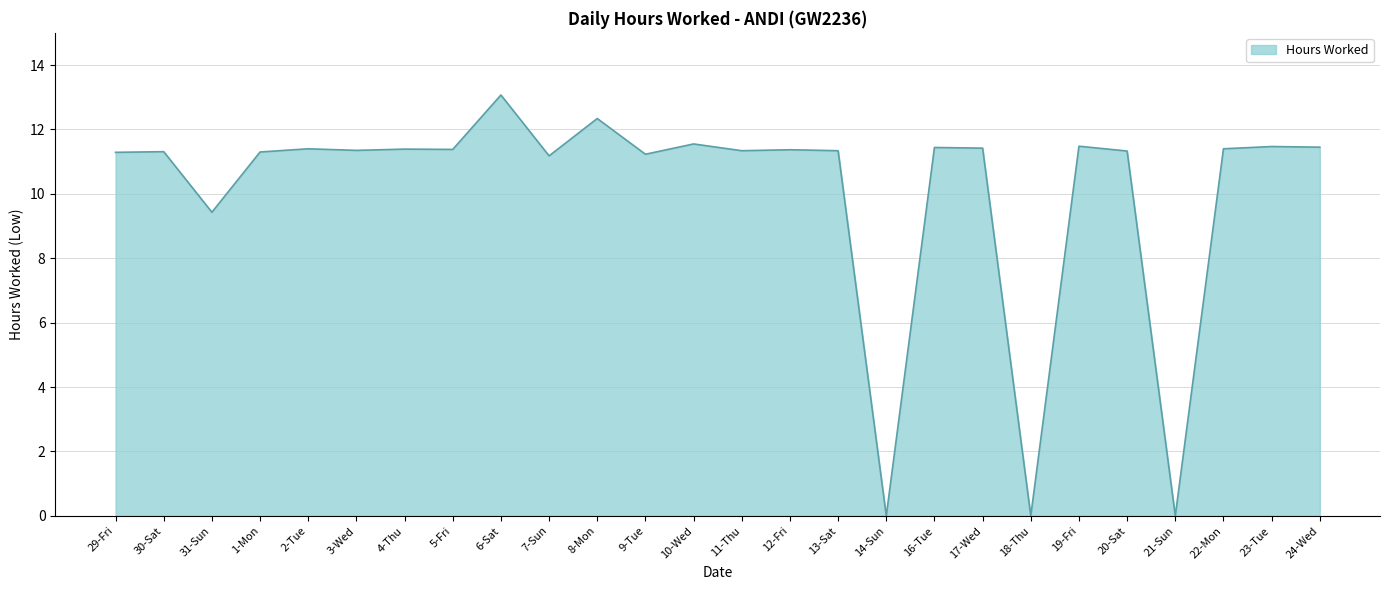

What is the difference between the maximum and minimum values?

13.1